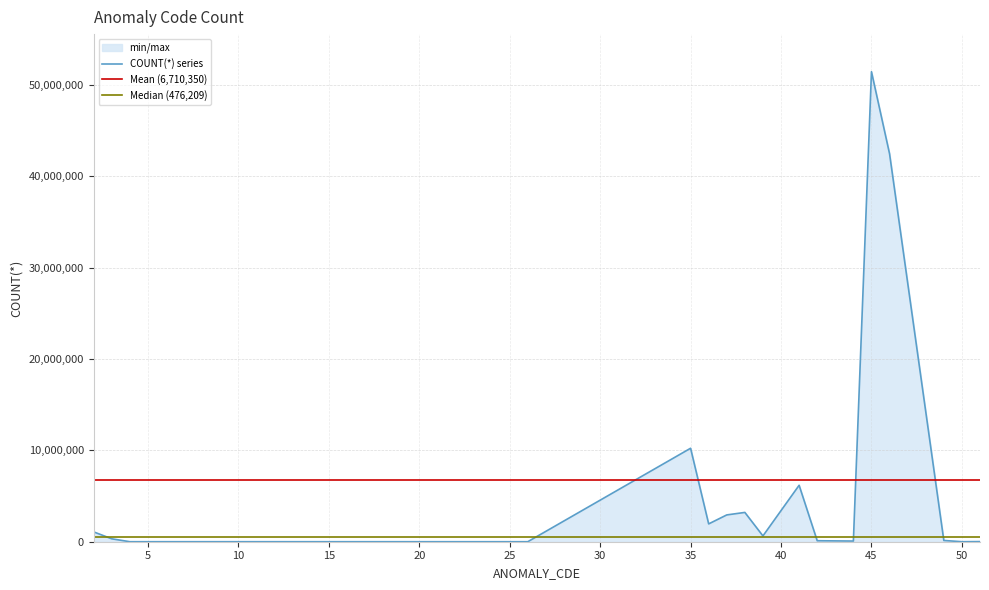

True or false: there are more than 0 points higher than both neighbors.

True